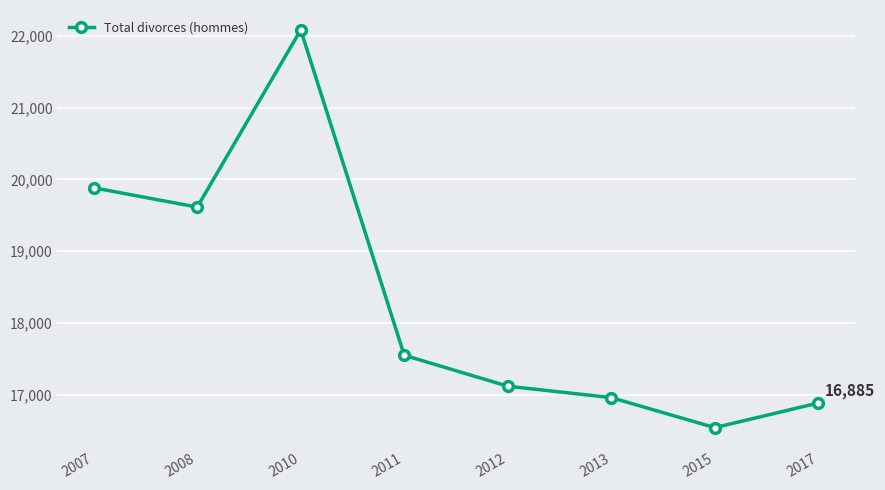

Where is the data nearest to the value 19311?

2008